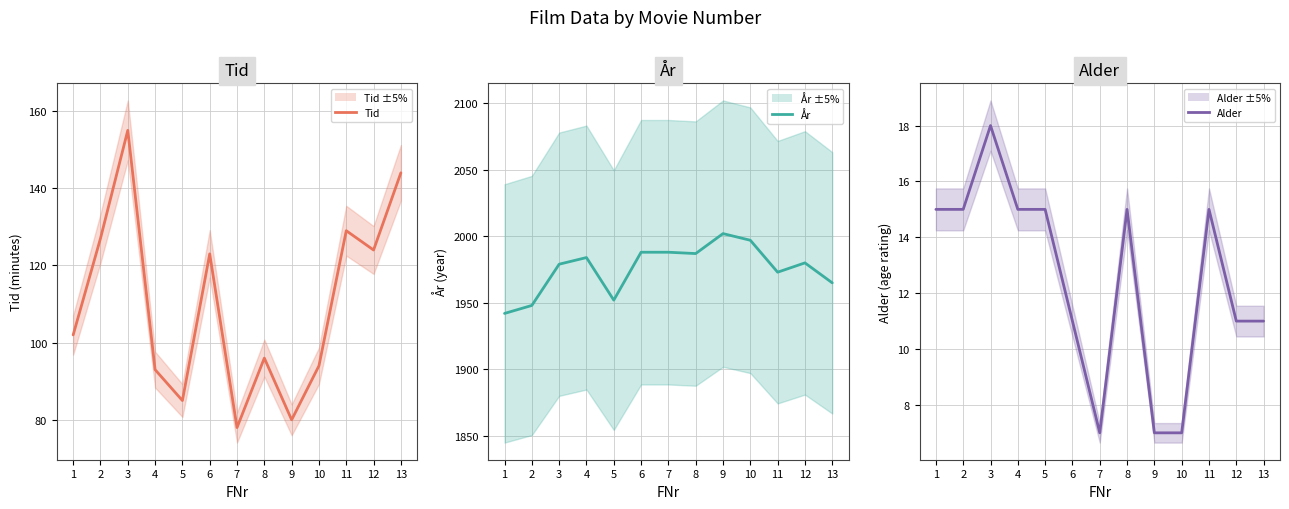

What is the value of the År point at the 11th from the left?

1973